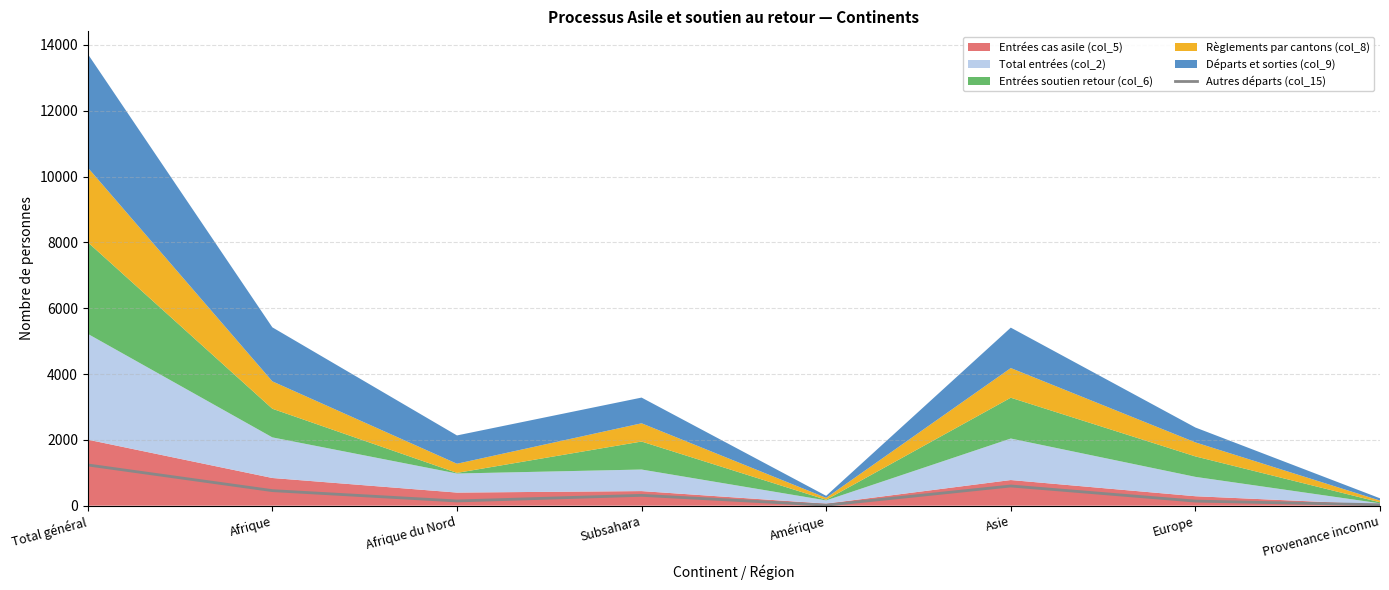

What is the difference between the maximum and minimum values?

1221